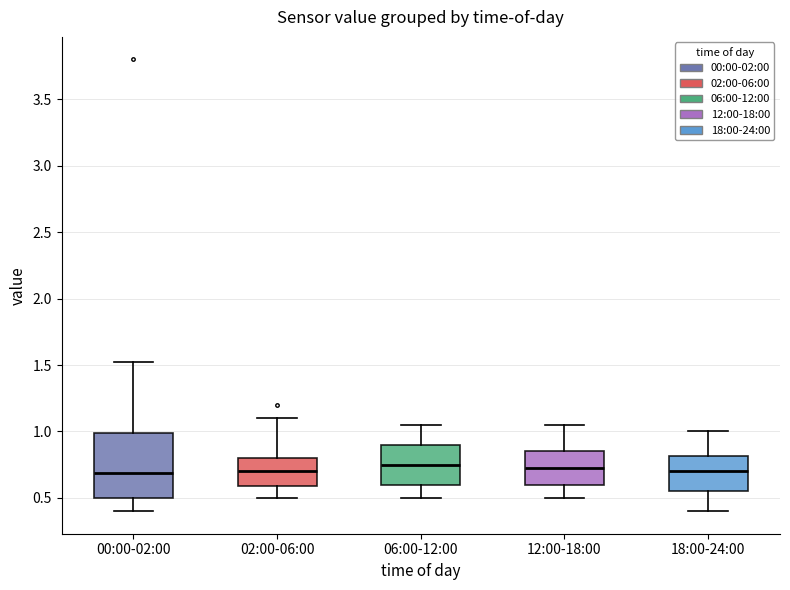

Reading left to right, transcribe this box plot: for each box, give where its median line is, the range the box spans, and where its two whiskers end, as read against the y-axis. The values are not printed on the chart, so give them approximately, as read against the axis.

00:00-02:00: median 0.70, box 0.50 to 1.00, whiskers 0.40 to 1.50
02:00-06:00: median 0.70, box 0.60 to 0.80, whiskers 0.50 to 1.10
06:00-12:00: median 0.75, box 0.60 to 0.90, whiskers 0.50 to 1.05
12:00-18:00: median 0.75, box 0.60 to 0.85, whiskers 0.50 to 1.05
18:00-24:00: median 0.70, box 0.55 to 0.80, whiskers 0.40 to 1.00